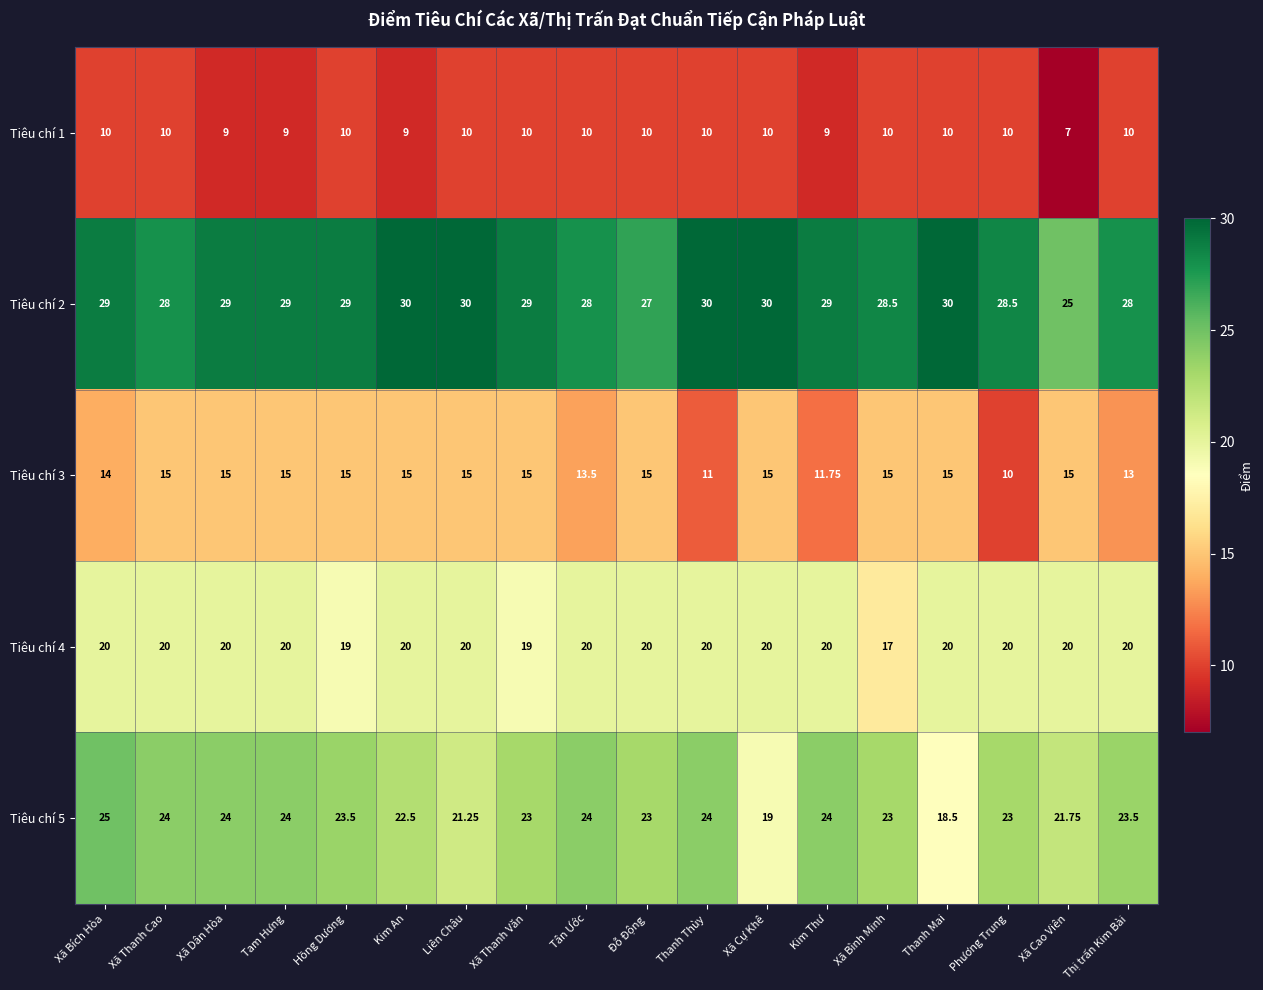

Rank the series at Xã Bình Minh from highest to lowest value.

Tiêu chí 2, Tiêu chí 5, Tiêu chí 4, Tiêu chí 3, Tiêu chí 1